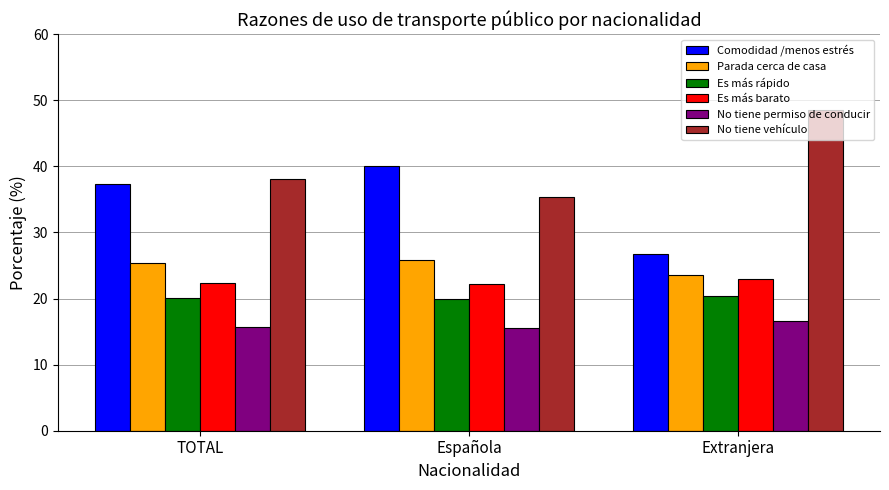

How many values in the Comodidad /menos estrés series exceed 37?

2